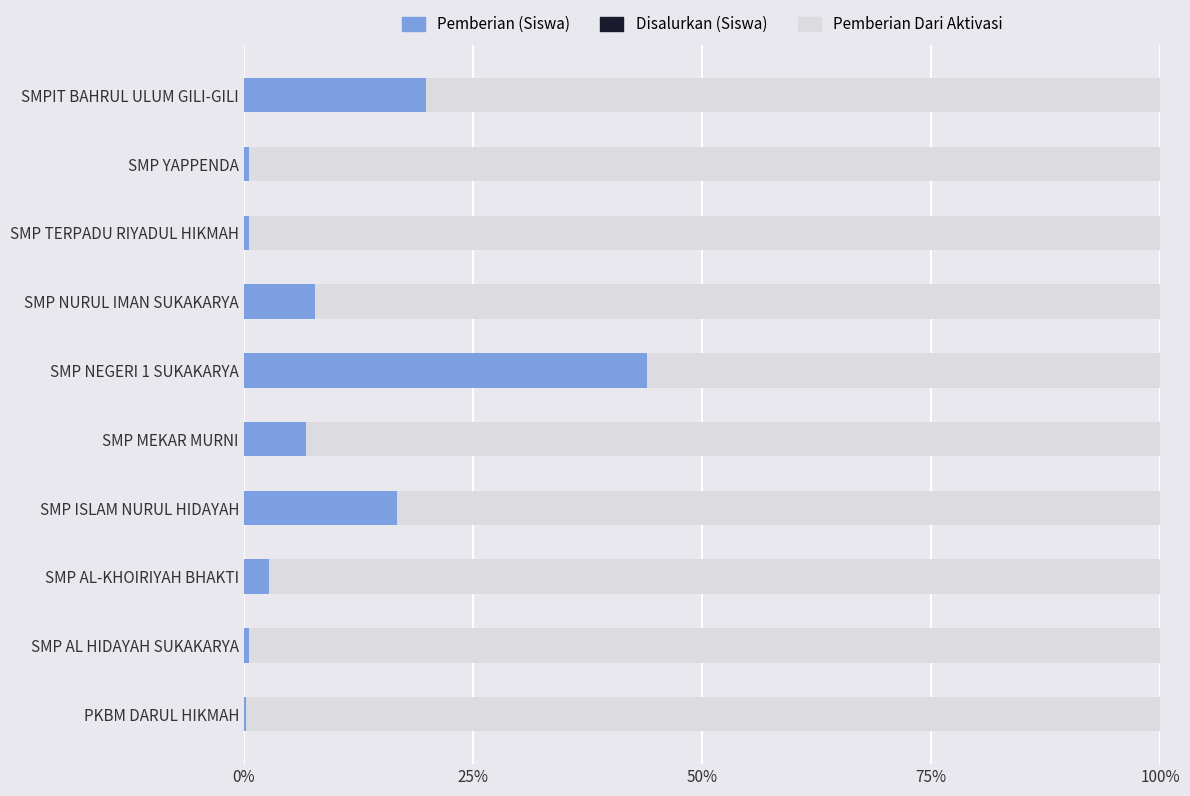

What is the total value across all series at SMPIT BAHRUL ULUM GILI-GILI?

100.0